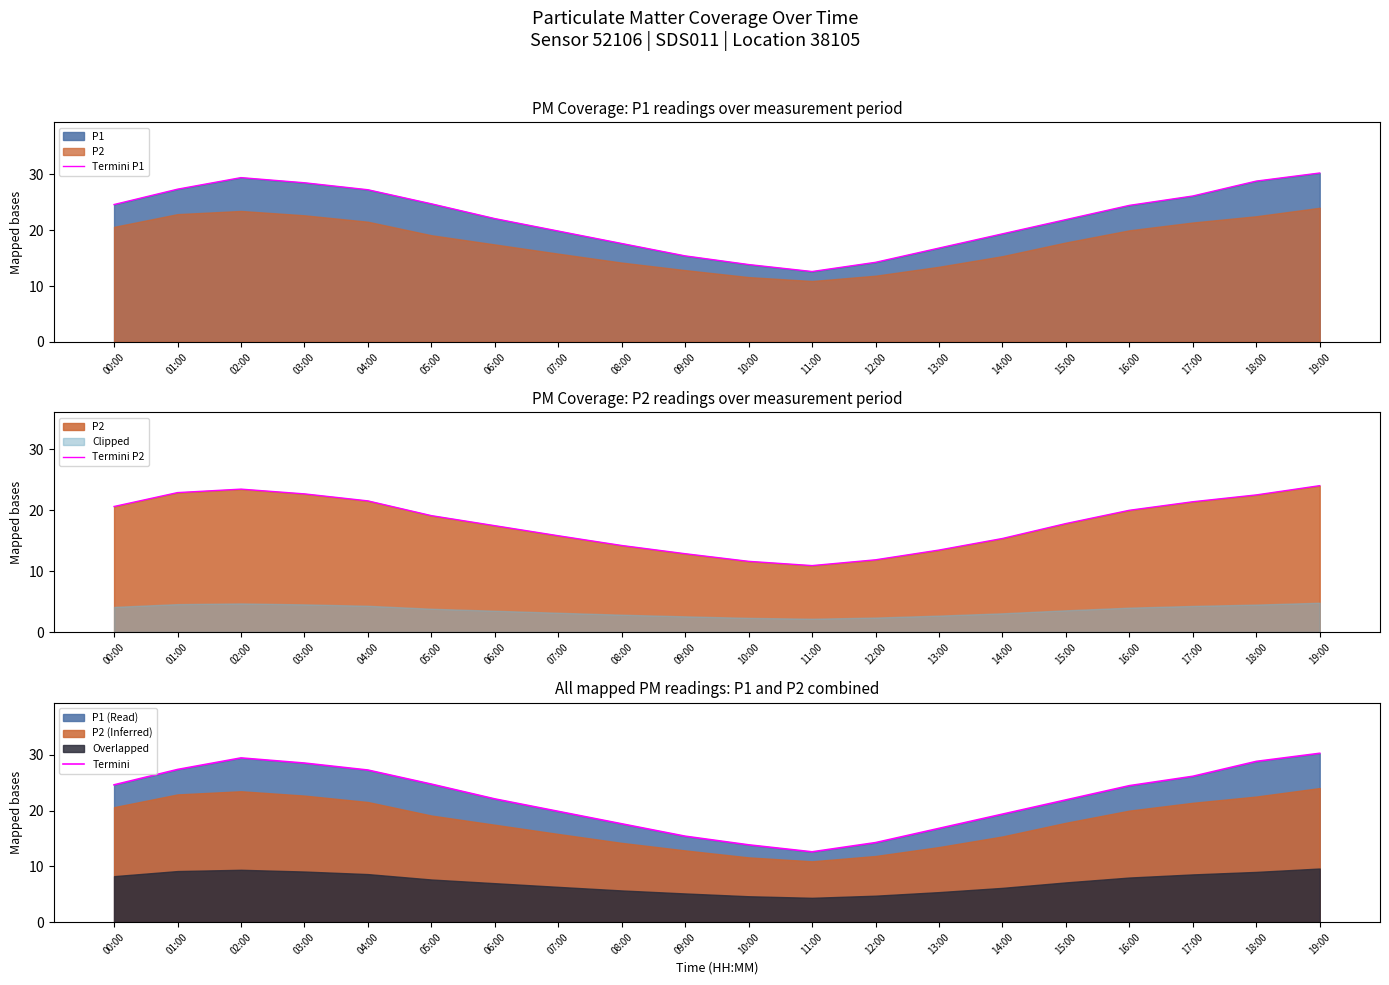

At which label is Termini P2 closest to 17?

06:00